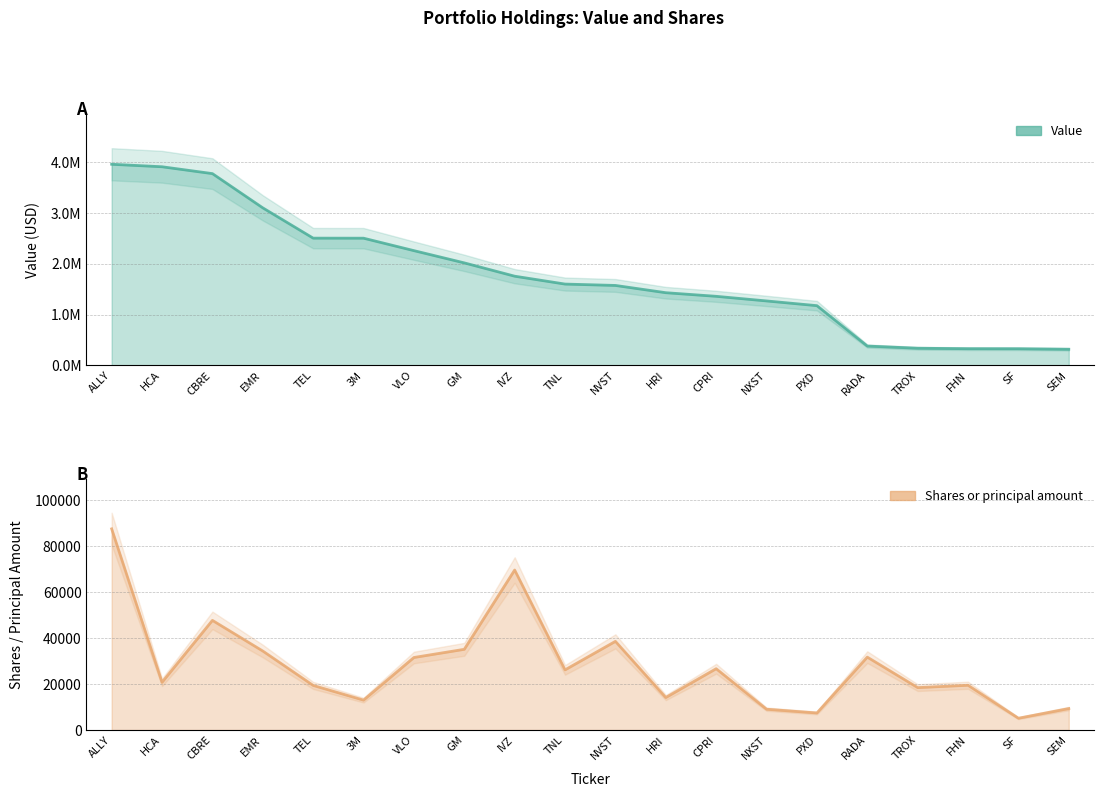

What is the label of the 13th point from the right?

GM